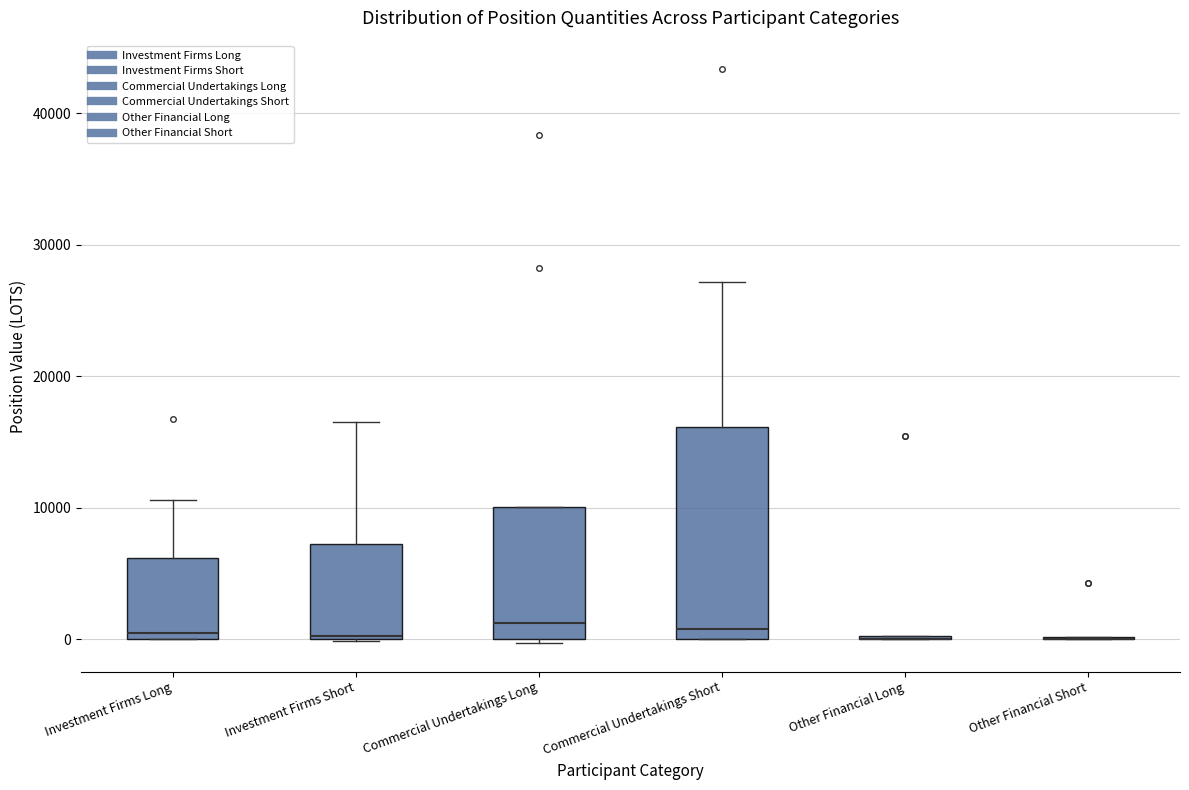

Reading left to right, read every box against the y-axis: the position of its median line, the range the box covers, and the ends of its whiskers. The values are not printed on the chart, so give them approximately, as read against the axis.

Investment Firms Long: median 0 (just above the box's lower edge), box 0 to 6000, whiskers 0 to 11000
Investment Firms Short: median 0, box 0 to 7000, whiskers 0 to 17000
Commercial Undertakings Long: median 1000, box 0 to 10000, whiskers 0 (just below the box's lower edge) to 10000
Commercial Undertakings Short: median 1000, box 0 to 16000, whiskers 0 to 27000
Other Financial Long: box collapsed to a line at 0, whiskers 0 to 0
Other Financial Short: box collapsed to a line at 0, whiskers 0 to 0